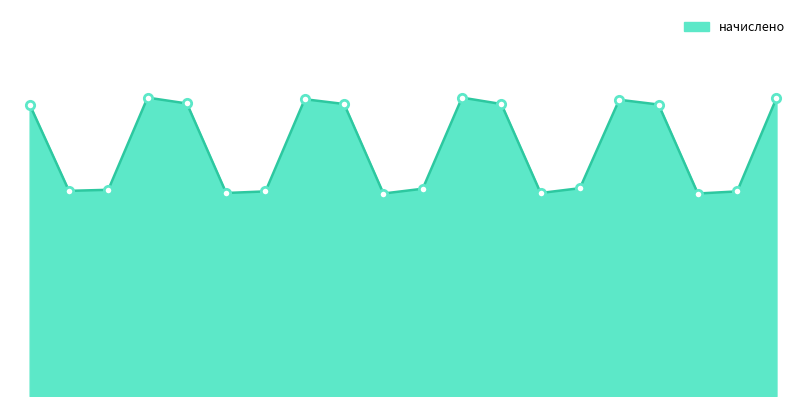

Does the chart display data point markers on the line(s)?

No